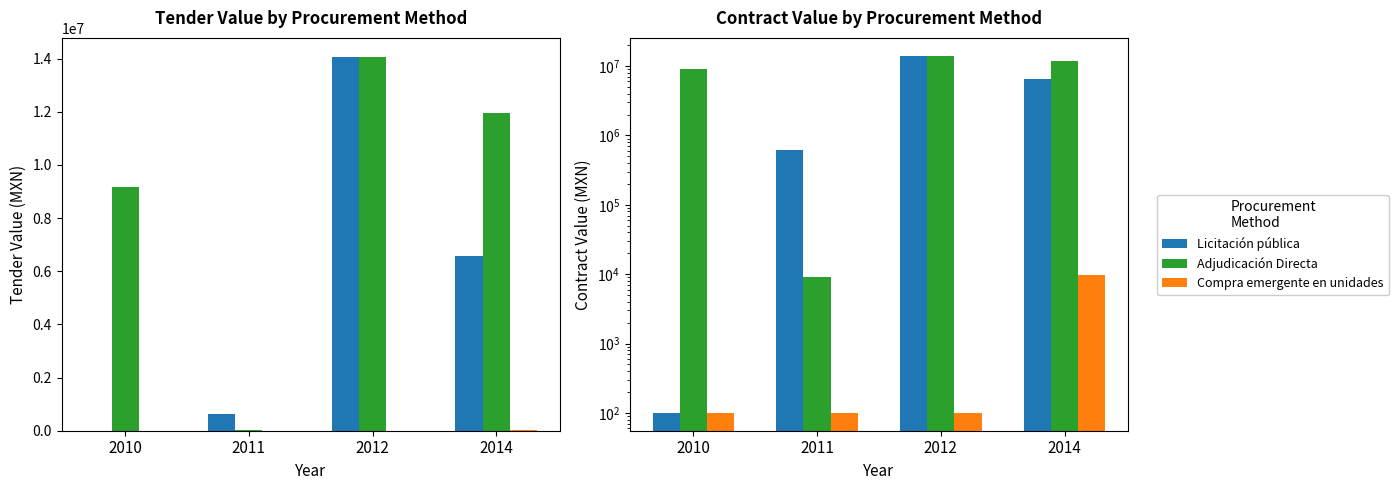

Which label corresponds to the largest value in the chart?

2012